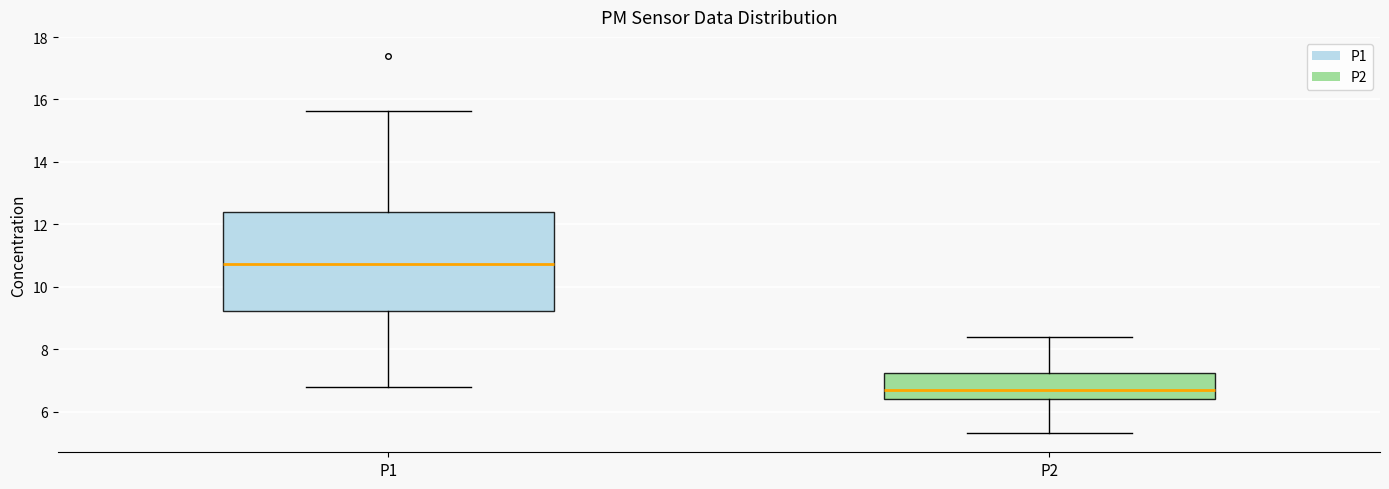

Comparing the boxes themselves (not the whiskers), which one is the tallest?

P1